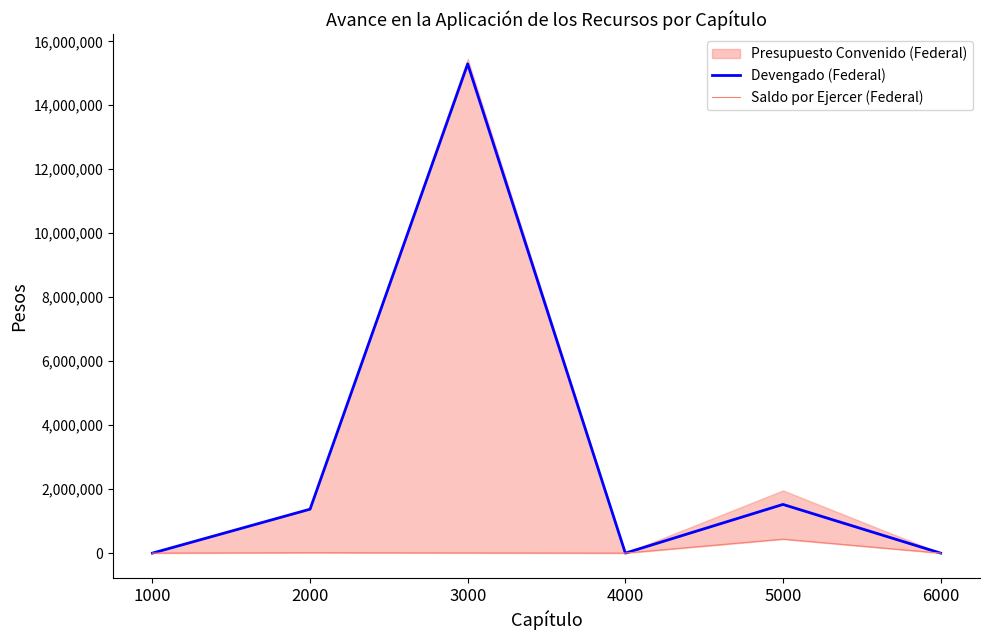

Which has a higher value, 2000 or 4000?

2000